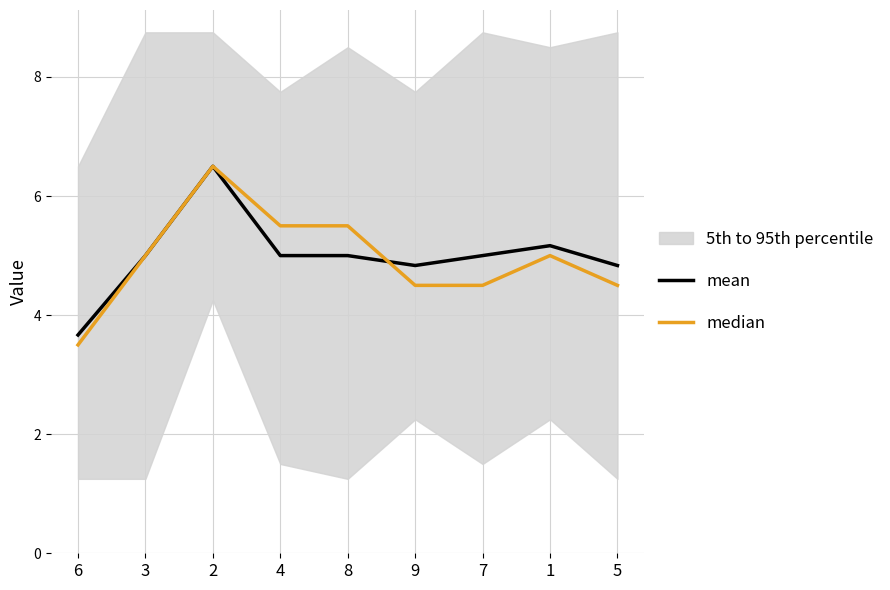

At which category is the sum across all series the highest?

2